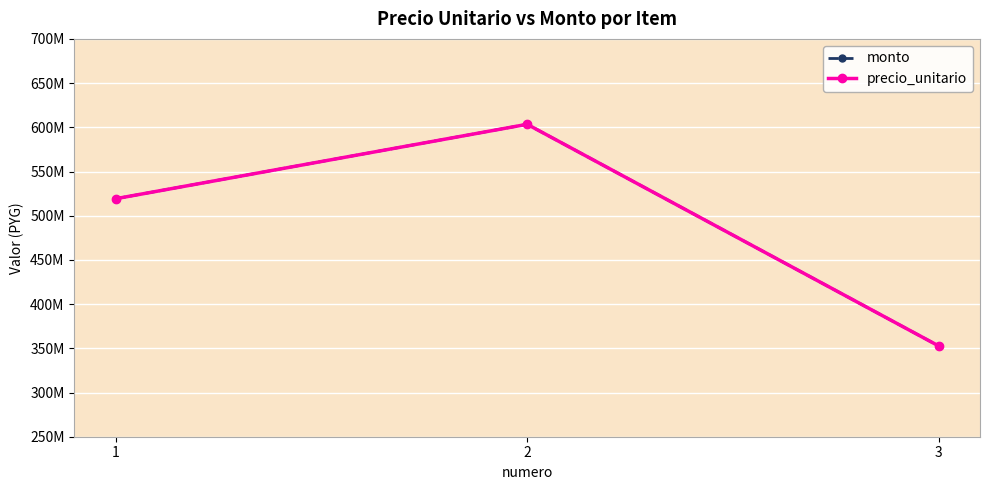

What is the difference between the maximum and minimum values in the precio_unitario series?

250792660